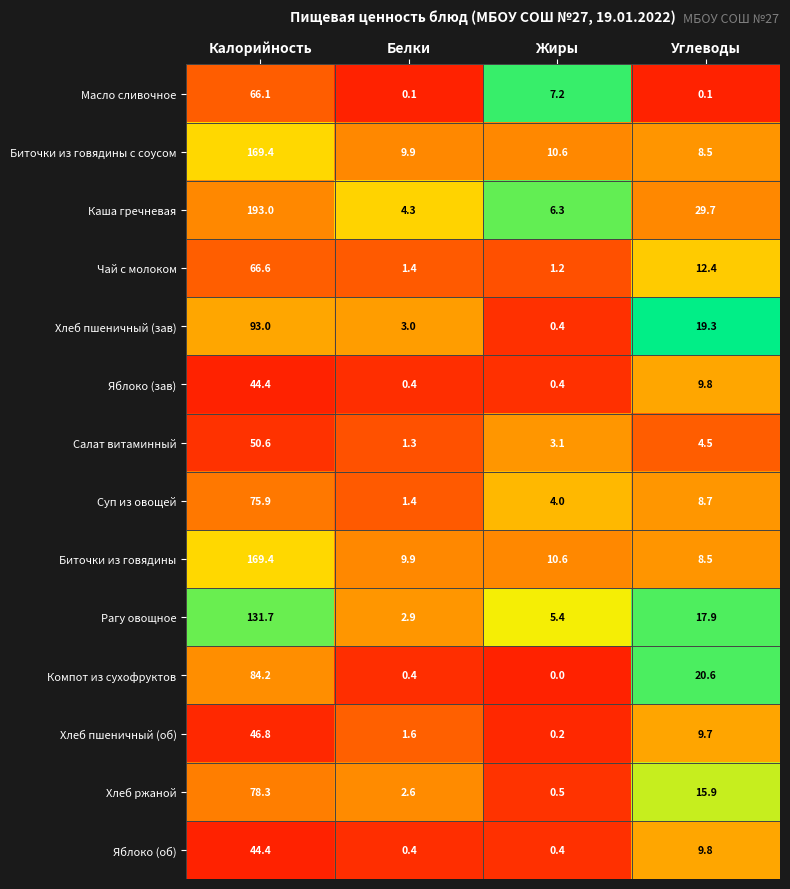

True or false: Компот из сухофруктов has a value of 0.0 at Жиры.

True